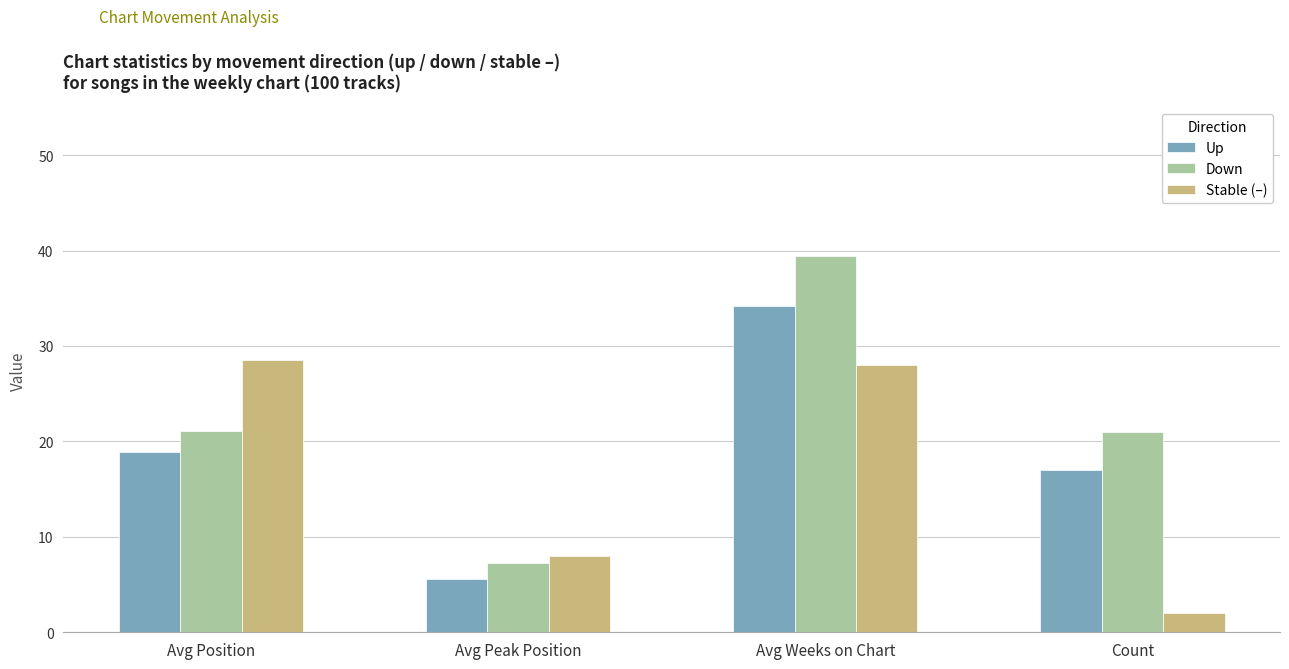

What is the total value across all series at Count?

40.0